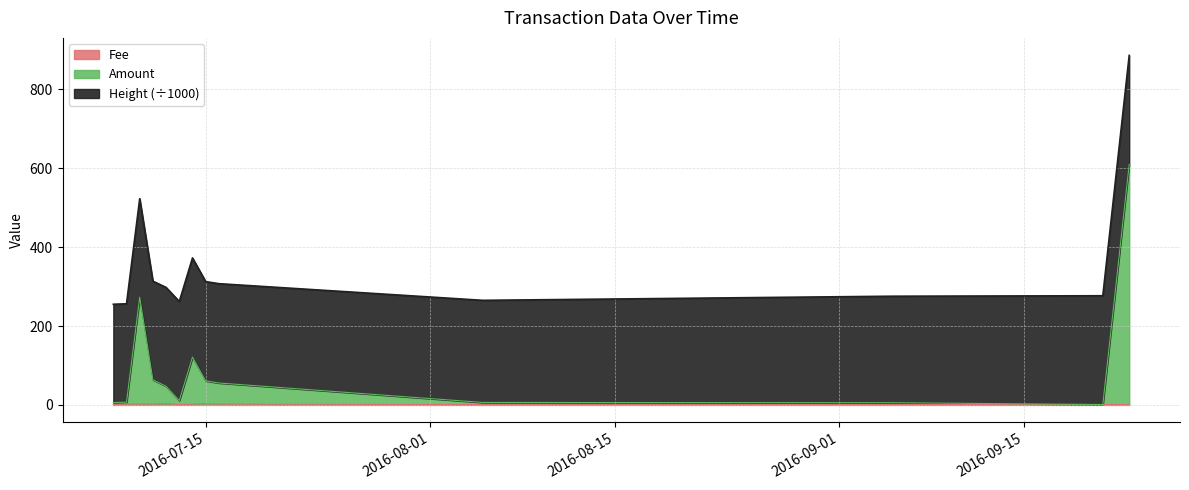

Which has a higher value, 2016-09-23 or 2016-07-12?

2016-07-12